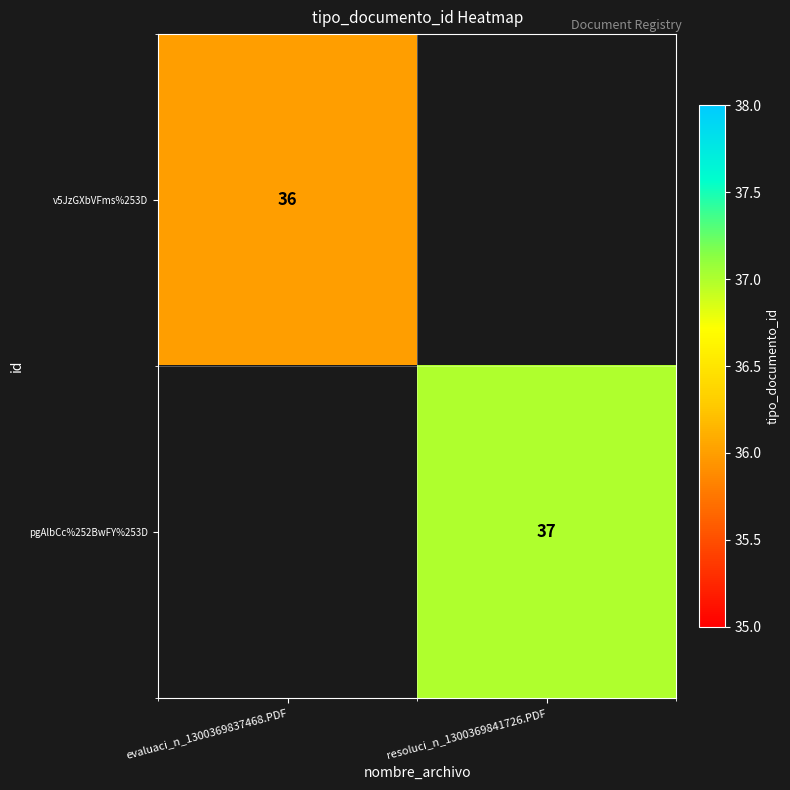

Is it true that v5JzGXbVFms%253D equals 36 at evaluaci_n_1300369837468.PDF?

True